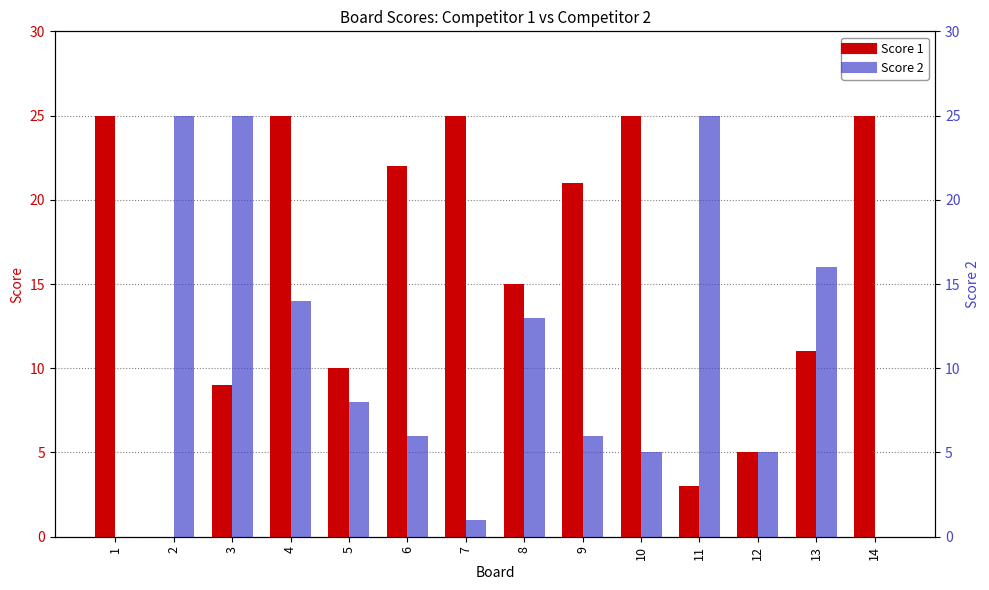

How many groups of bars are there?

14